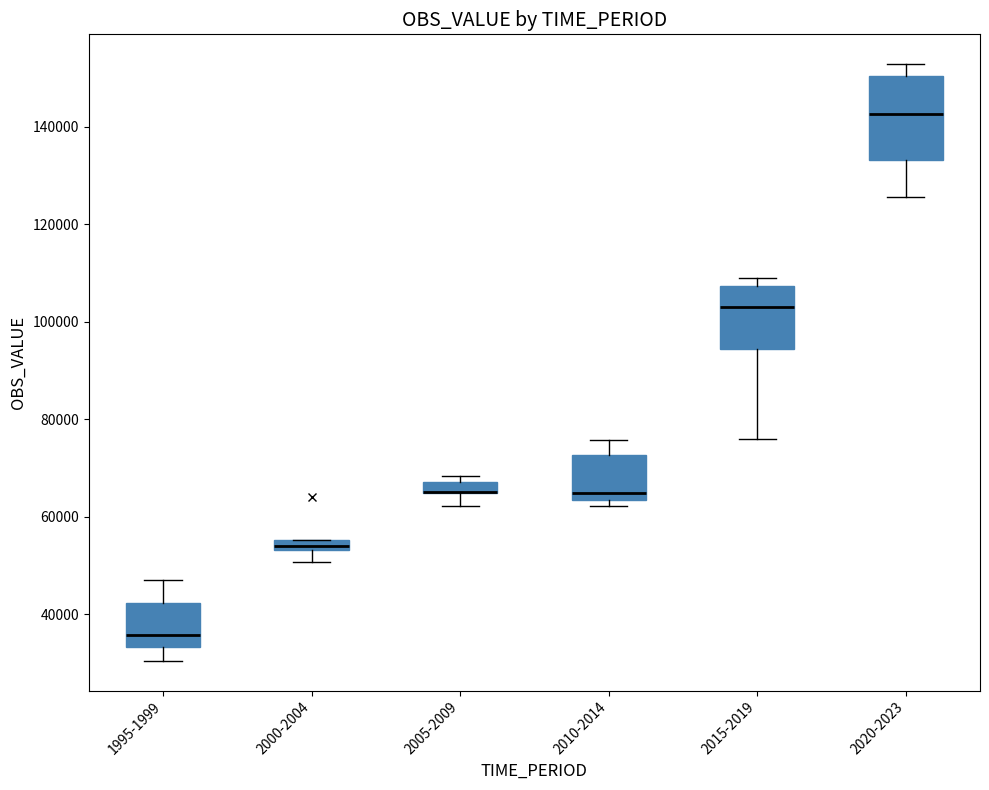

Where is the lower edge of the box for 2005-2009 on the y-axis? The values are not printed on the chart, so give them approximately, as read against the axis.

64000